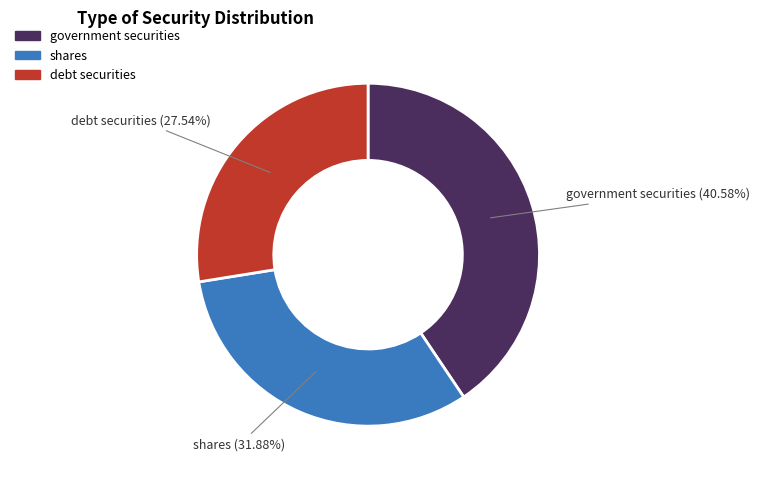

To the nearest percent, what portion does debt securities represent?

28%